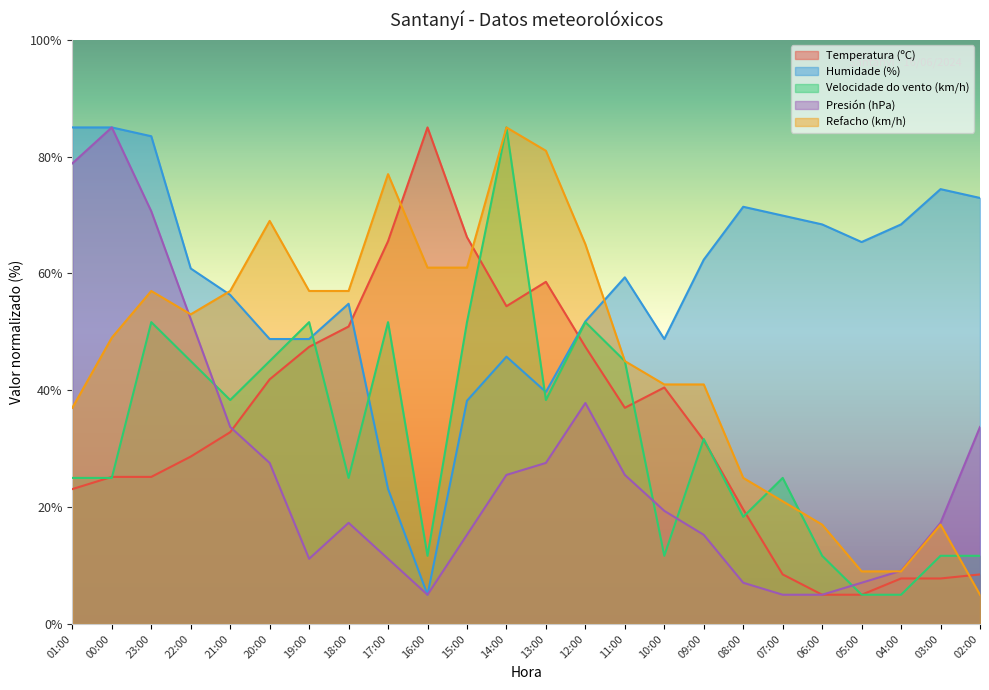

True or false: Velocidade do vento (km/h) has more than 2 points higher than both neighbors.

True